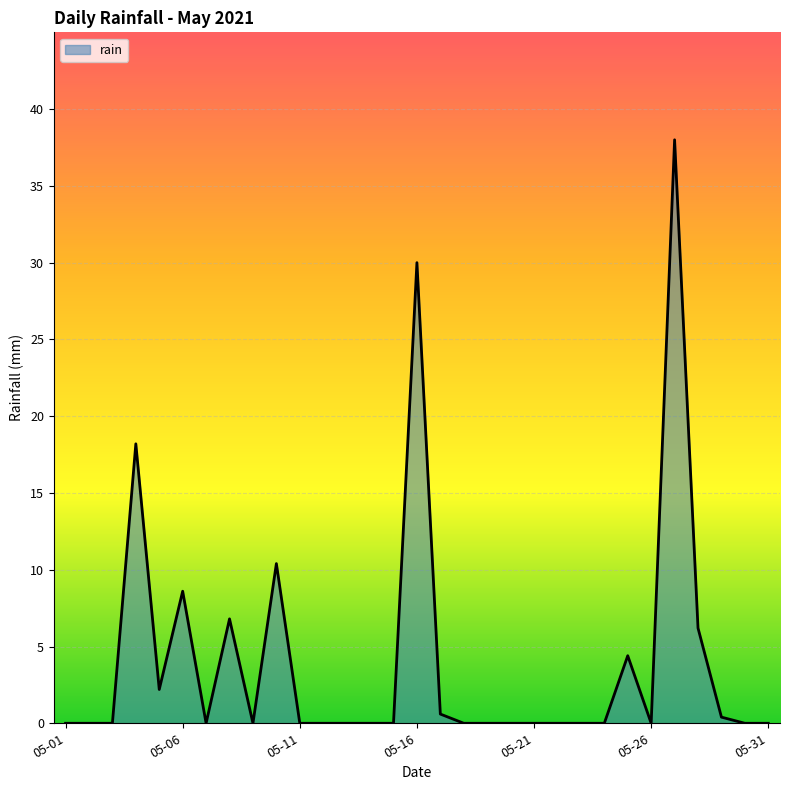

What is the difference between the maximum and minimum values?

38.0